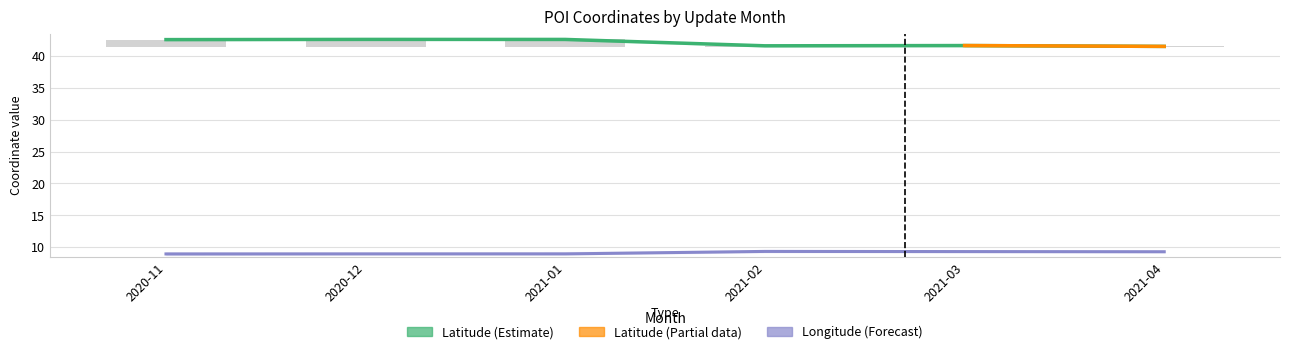

The value of Latitude at 2021-01 is 67.4. True or false?

False